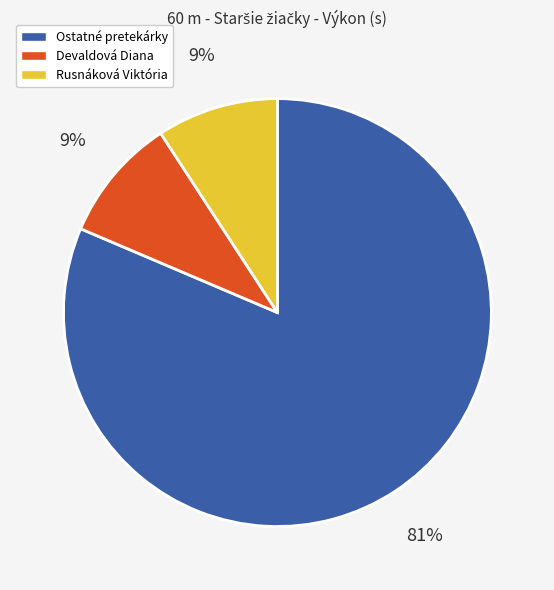

Is there any slice that represents more than half of the pie?

Yes